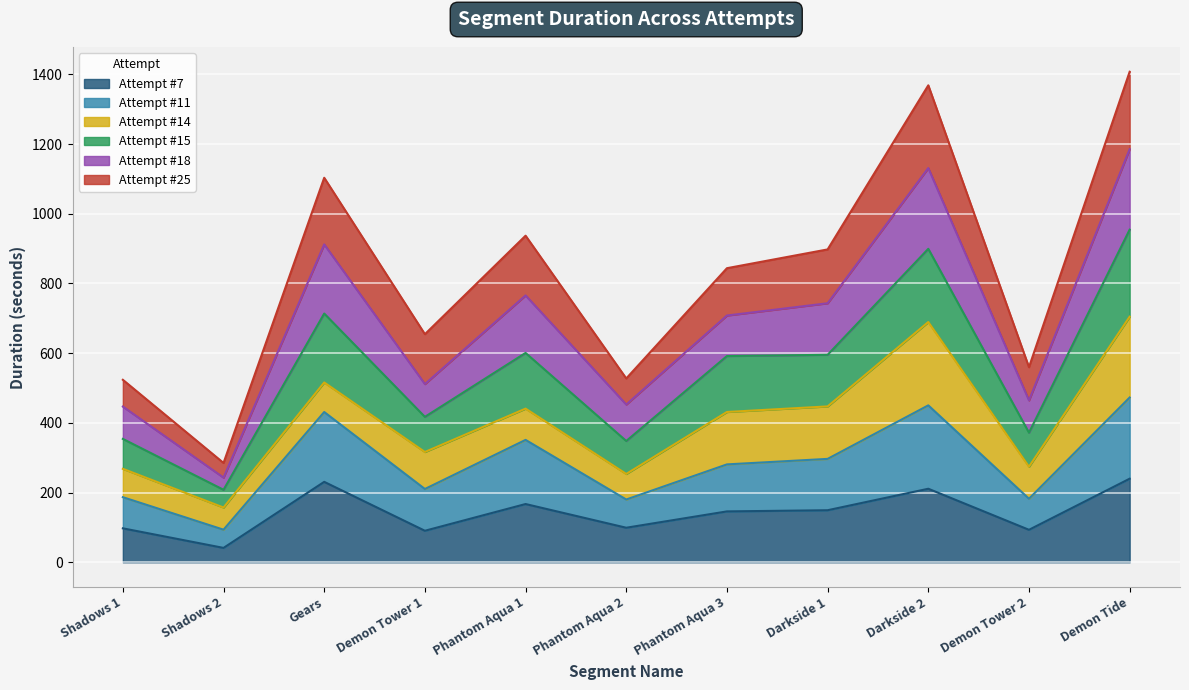

What is the lowest value of the Attempt #7 series?

41.2